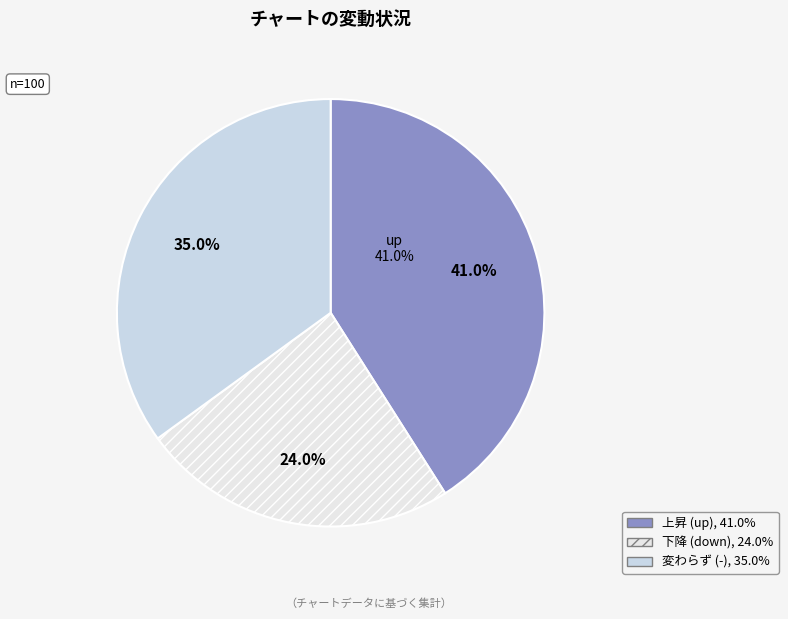

Between down and up, which is larger?

up